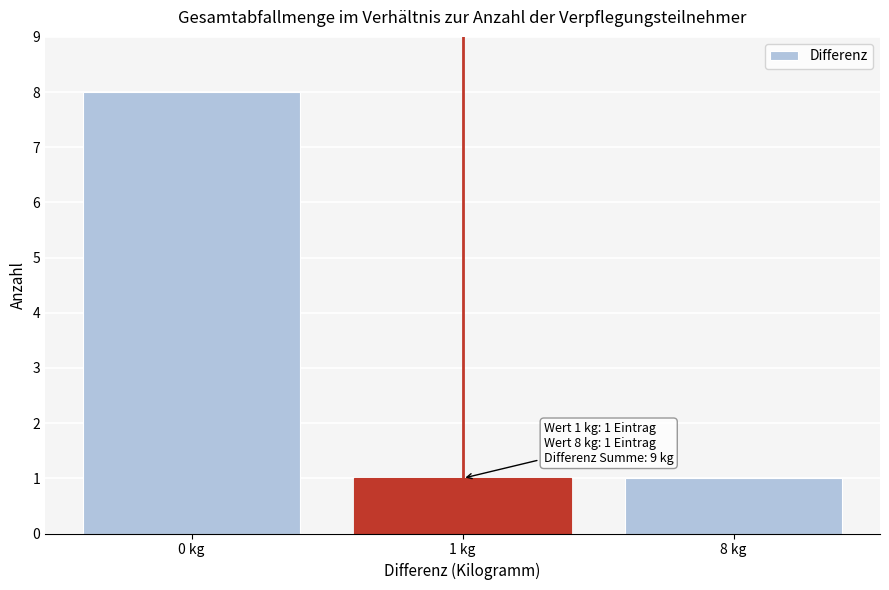

Reading left to right, what are all the values shown in this chart?

0 kg=8	1 kg=1	8 kg=1